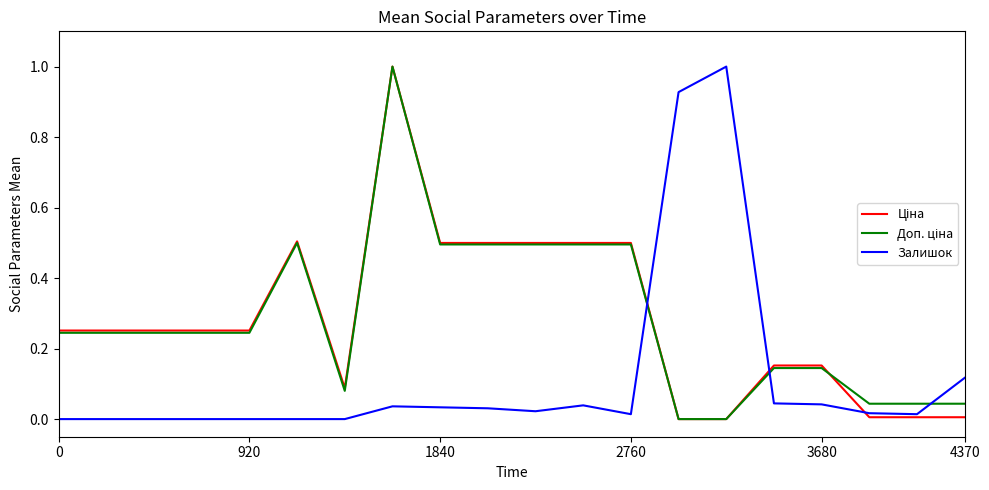

Does the chart have visible grid lines?

No